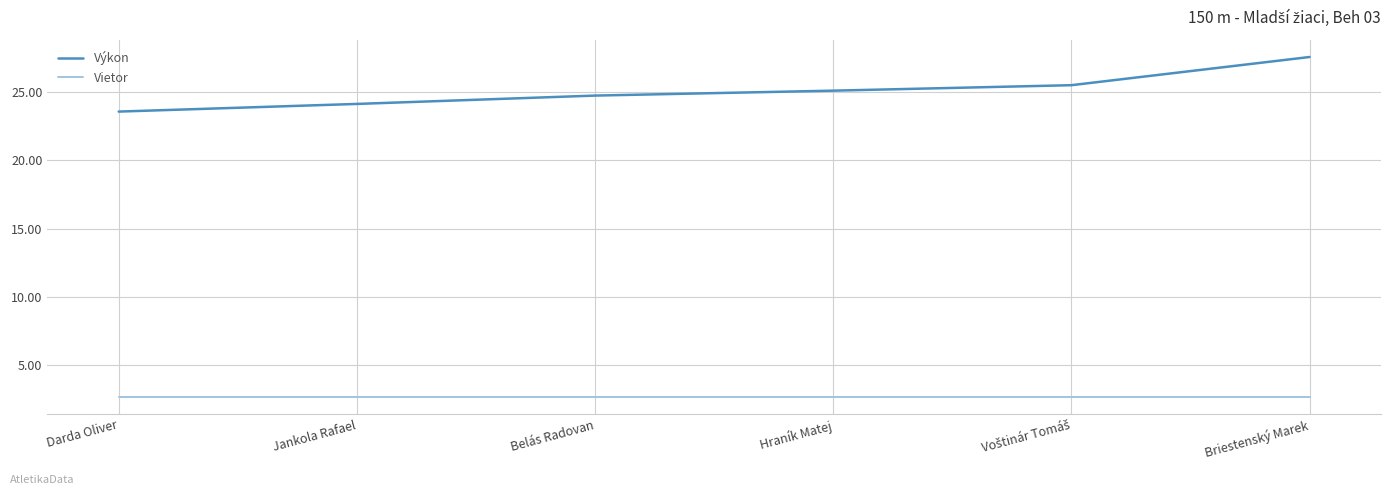

What is the smallest value displayed?

2.7